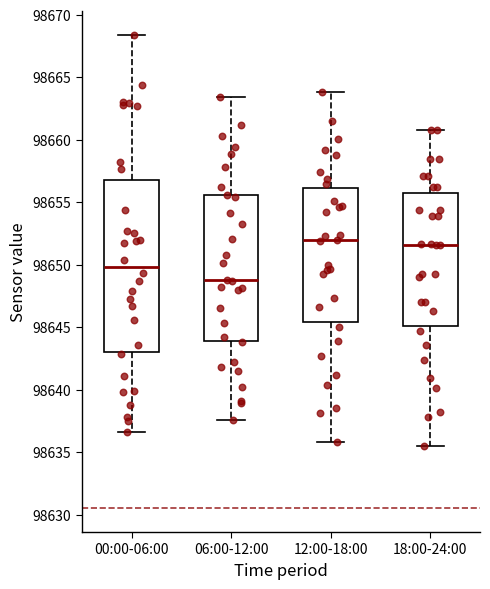

Which box is the tallest, from its lower edge to its upper edge?

00:00-06:00